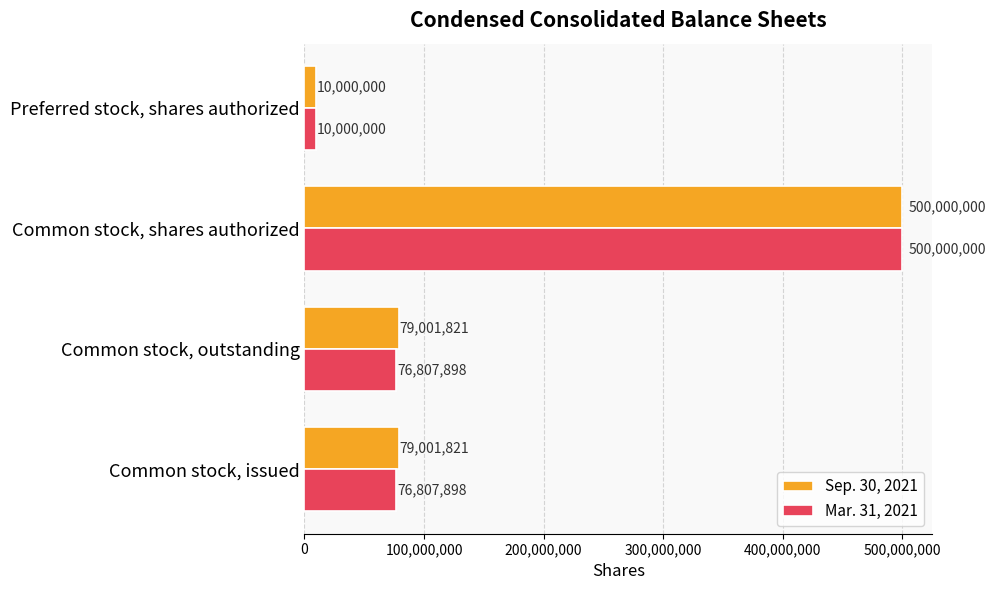

Which label corresponds to the largest value in the chart?

Common stock, shares authorized